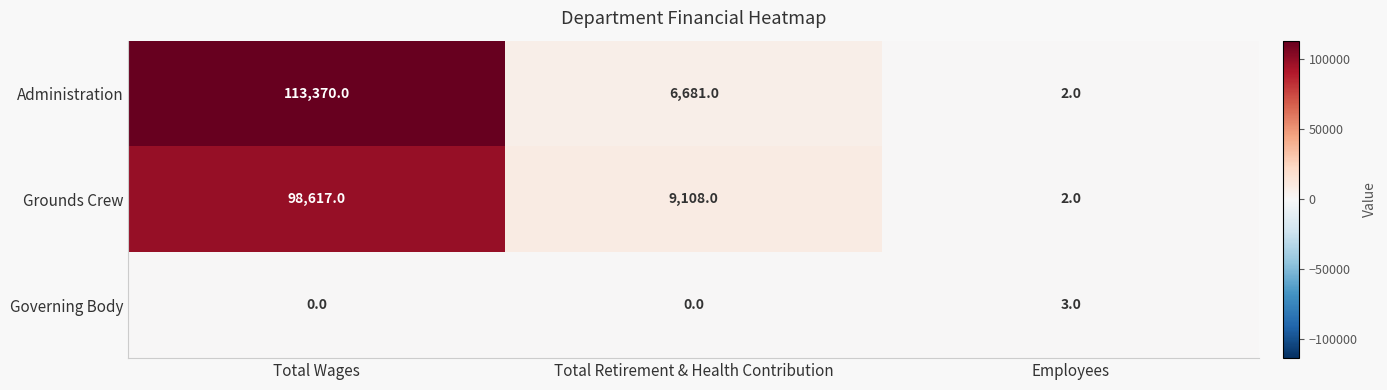

Which series has the largest total across all categories?

Administration